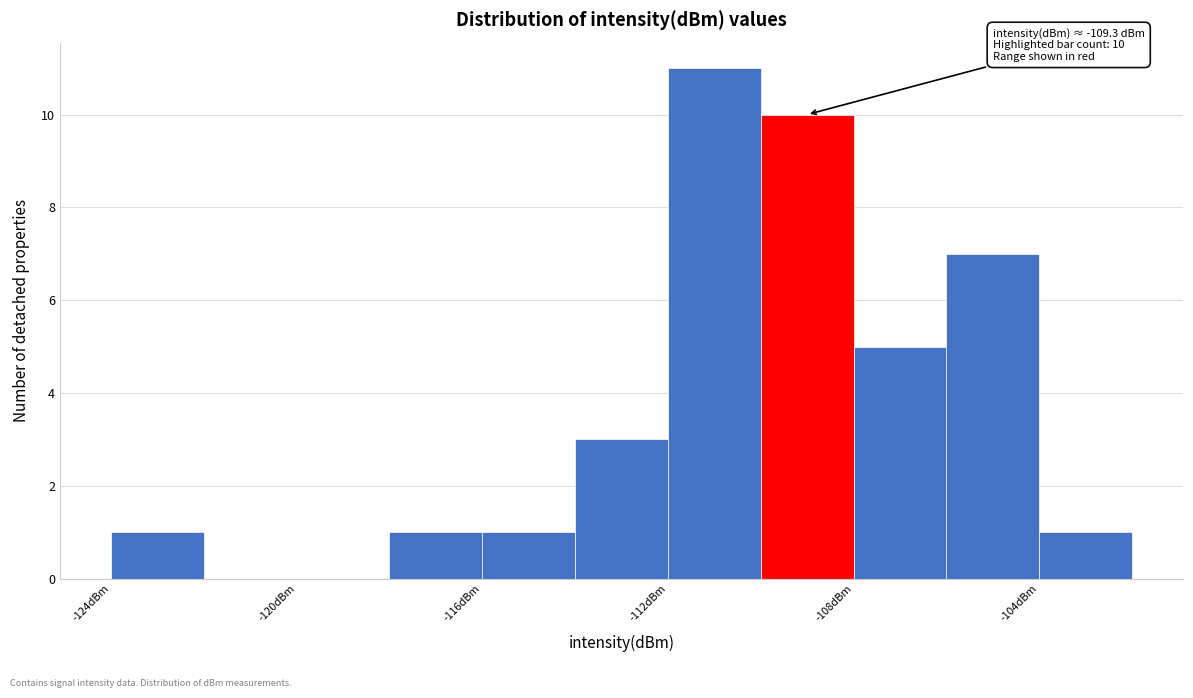

Which range on the x-axis has the tallest bar?

-112 to -110